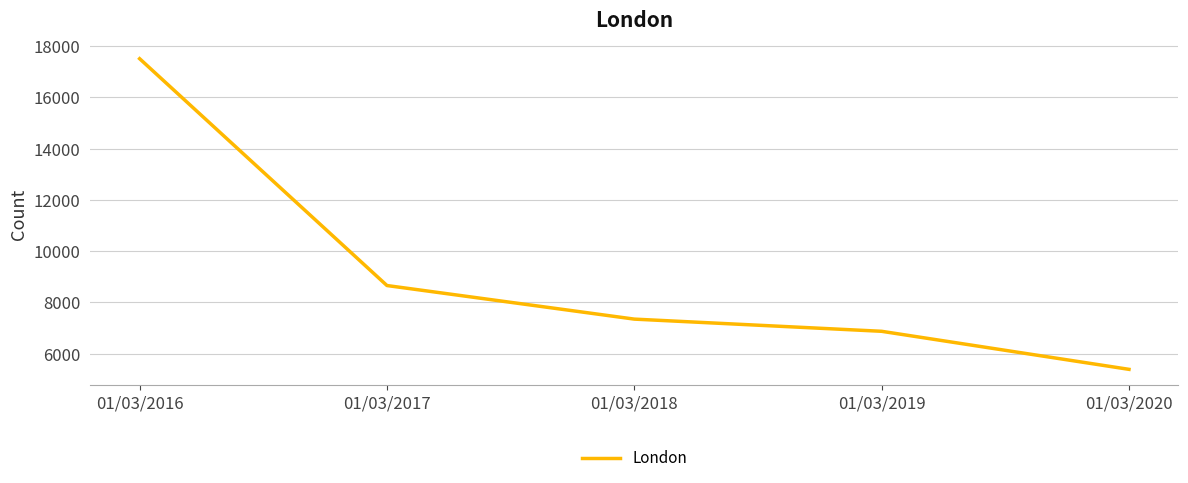

What is the average value?

9155